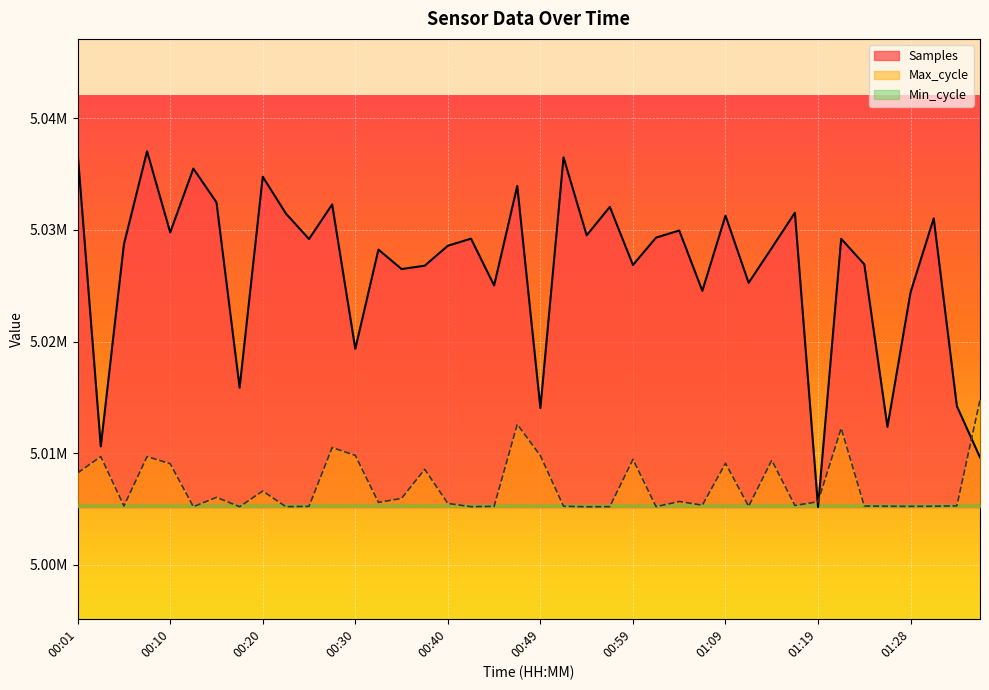

Which series has the largest range (max minus min)?

Samples